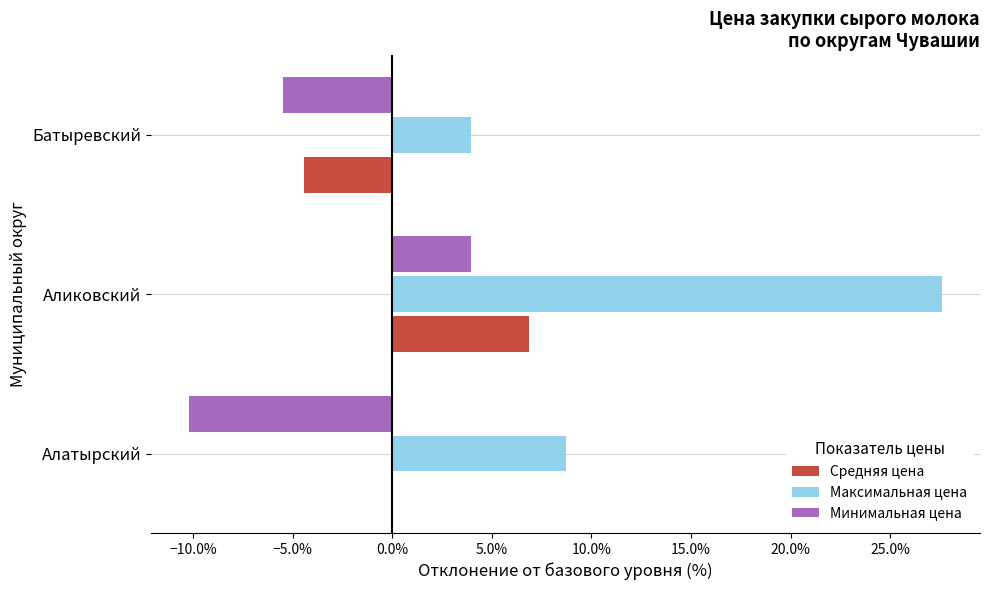

What are all the series names shown in the legend?

Средняя цена, Максимальная цена, Минимальная цена